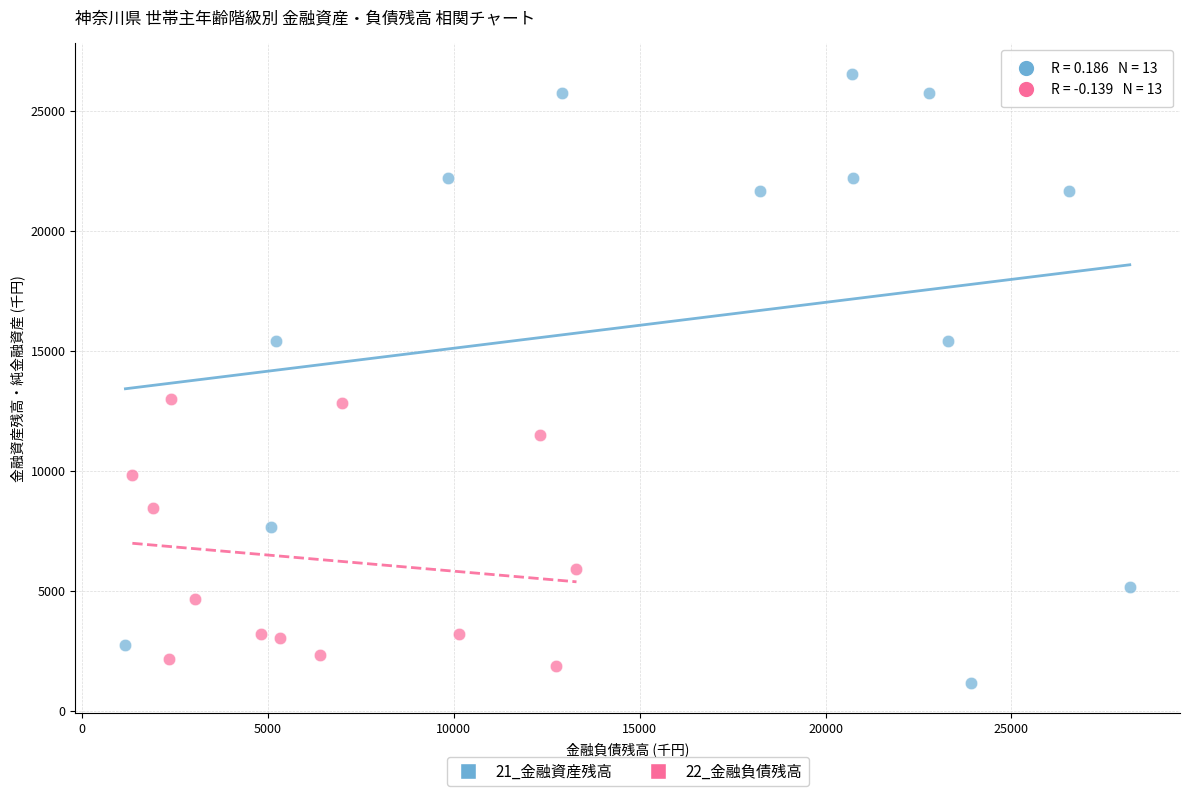

Which series has the widest spread of Y values?

21_金融資産残高